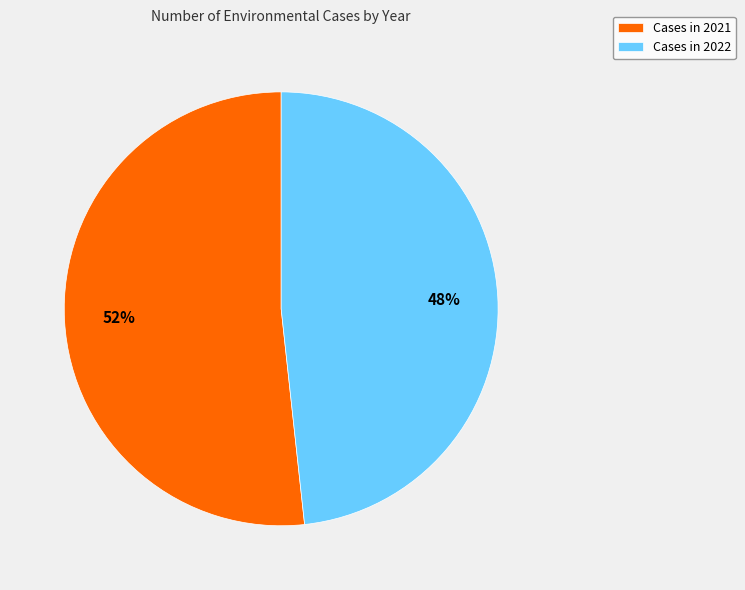

Combined, do 2020 and 2022 account for over 50%?

No